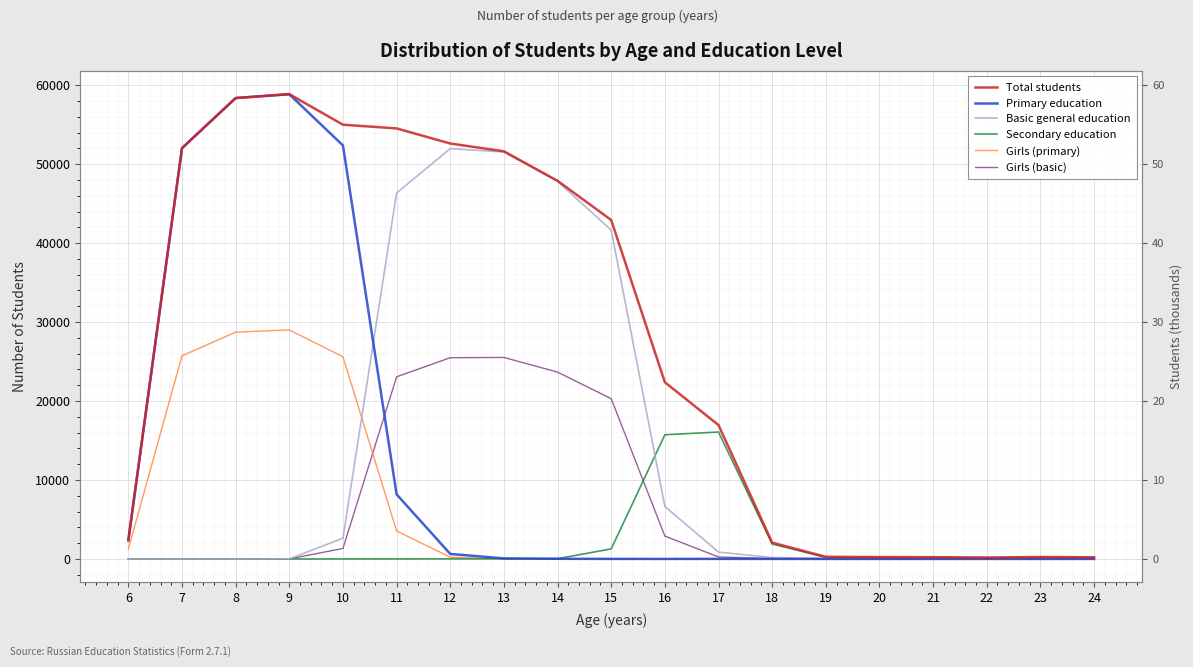

What is the greatest value displayed?

58870